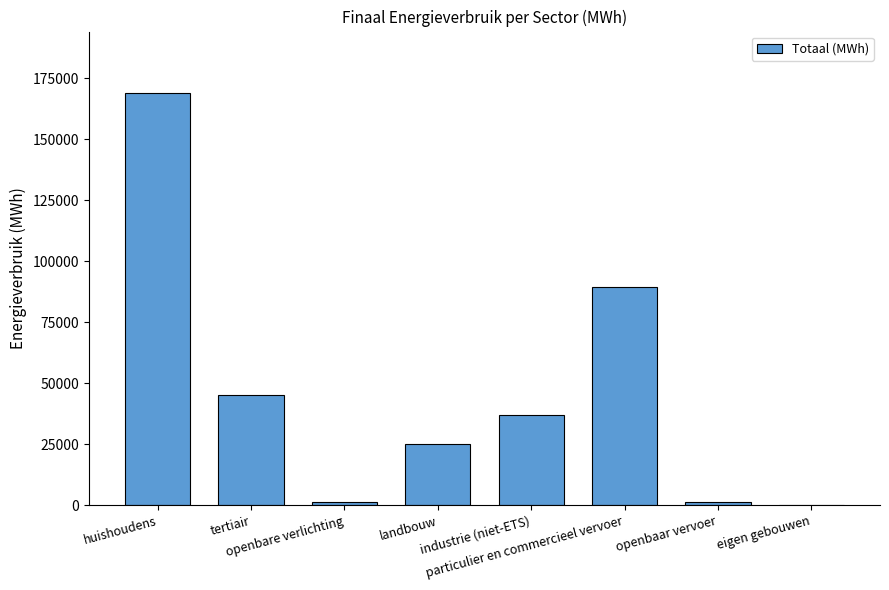

What is the sum of all values?

367663.0